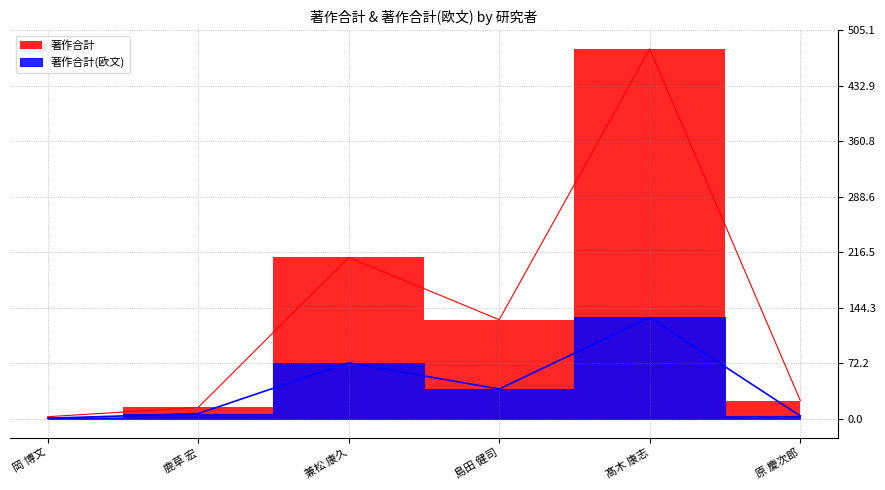

True or false: 著作合計(欧文) and 著作合計 cross at least once.

False